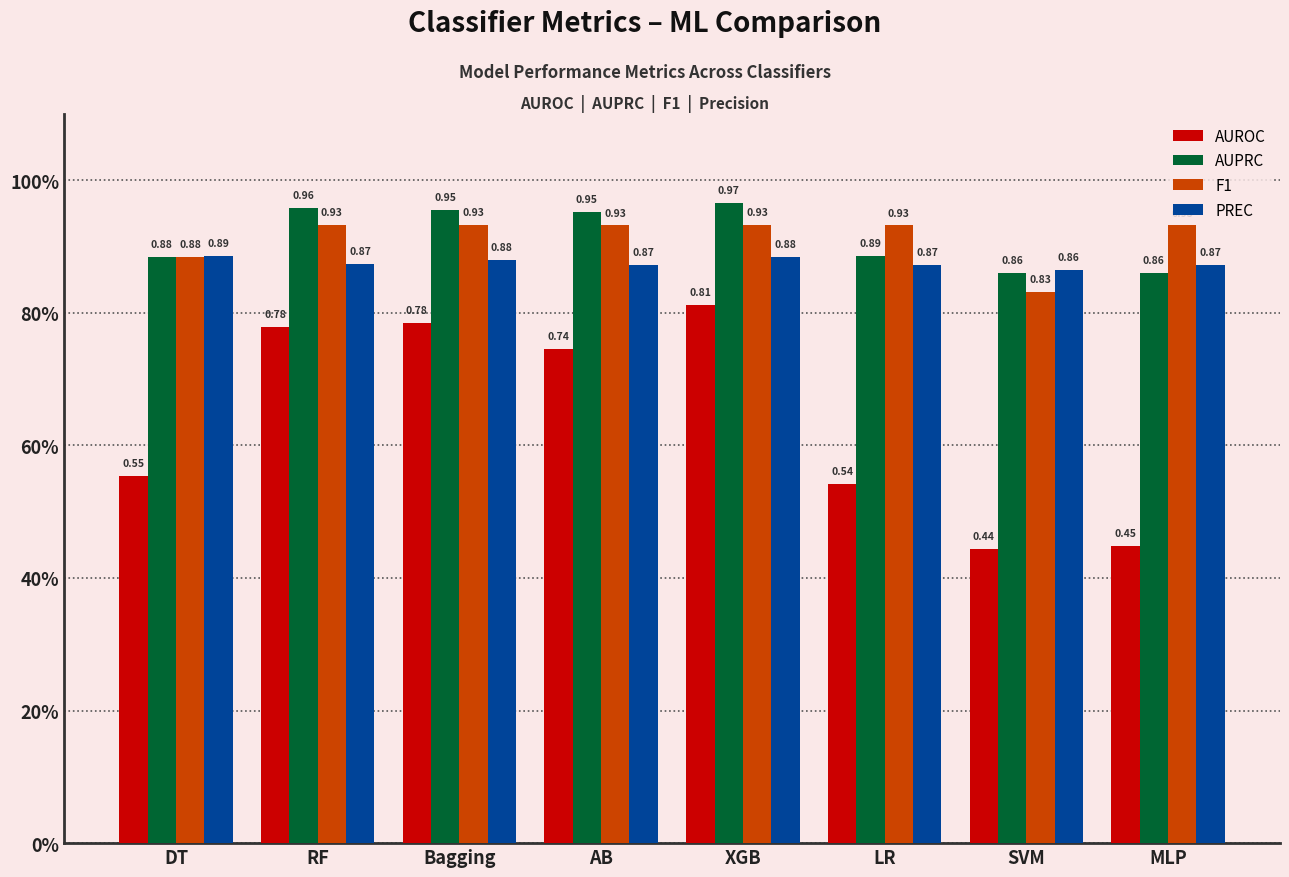

Rank the series by their maximum value, from lowest to highest.

AUROC, PREC, F1, AUPRC